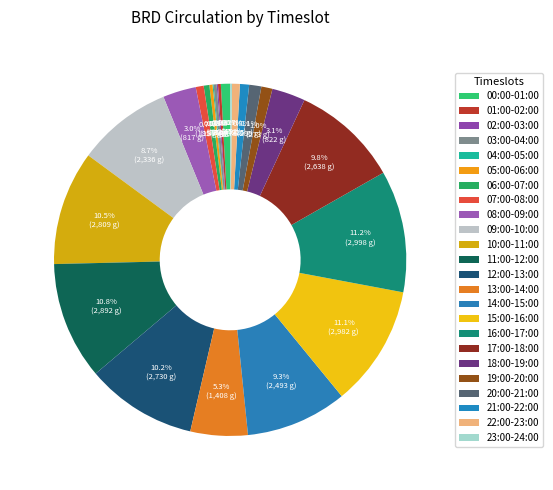

To the nearest percent, what portion does 12:00-13:00 represent?

10%